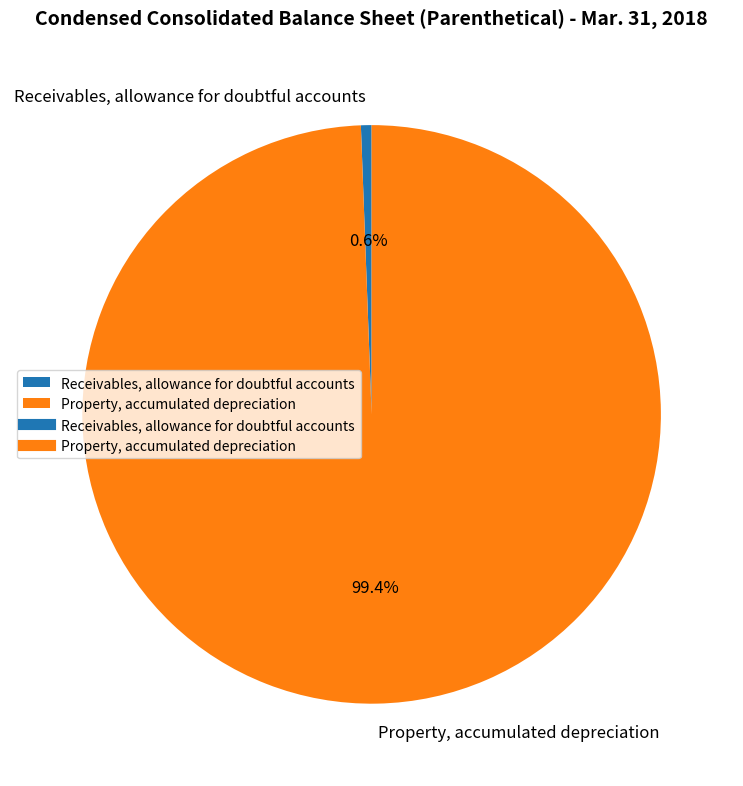

Is it true that Receivables, allowance for doubtful accounts is 1% of the pie?

True